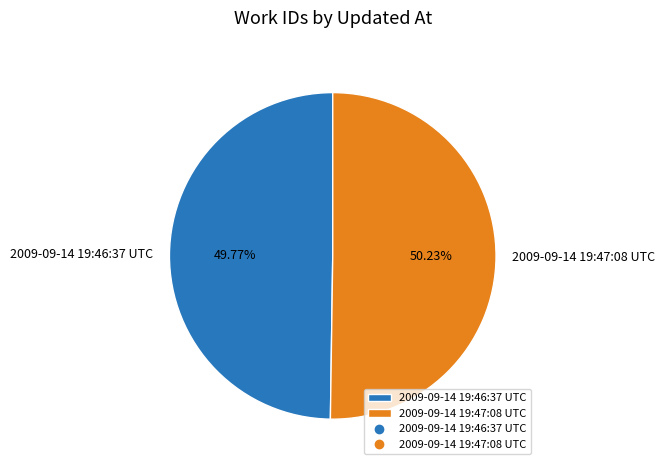

How many slices are in this pie chart?

2